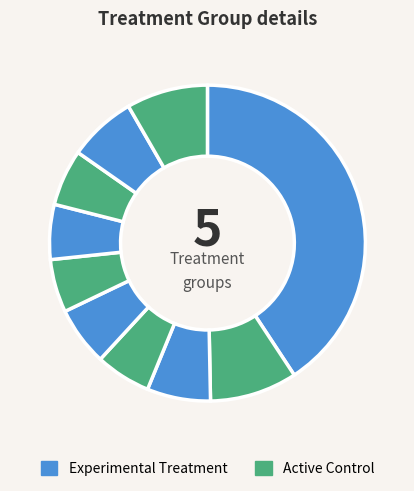

How many slices are in this pie chart?

10